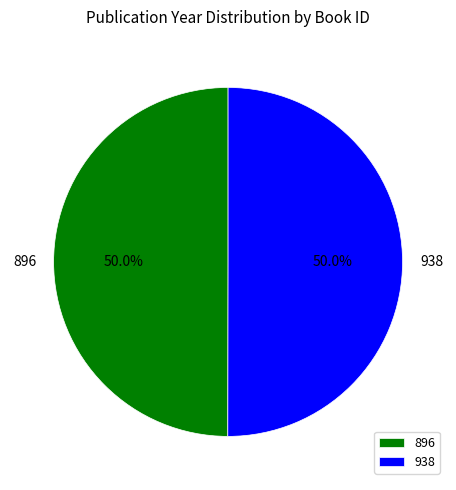

Count the number of slices in the pie.

2